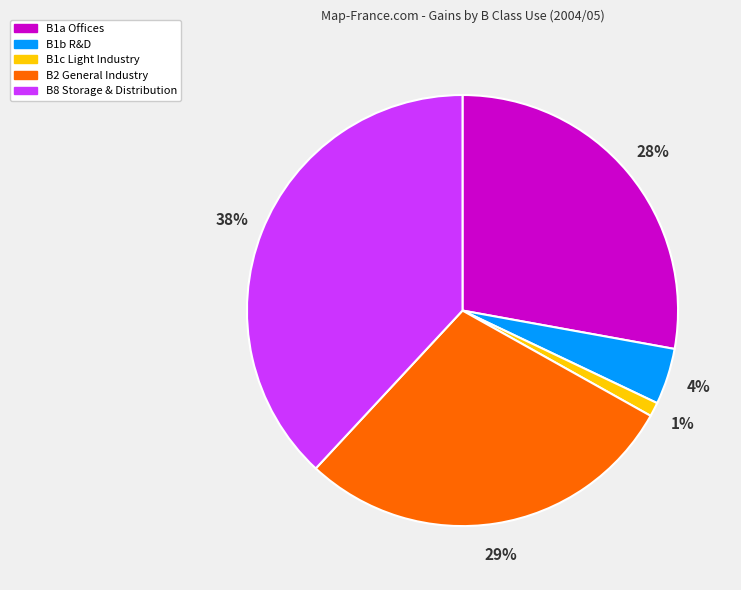

Count the number of slices in the pie.

5